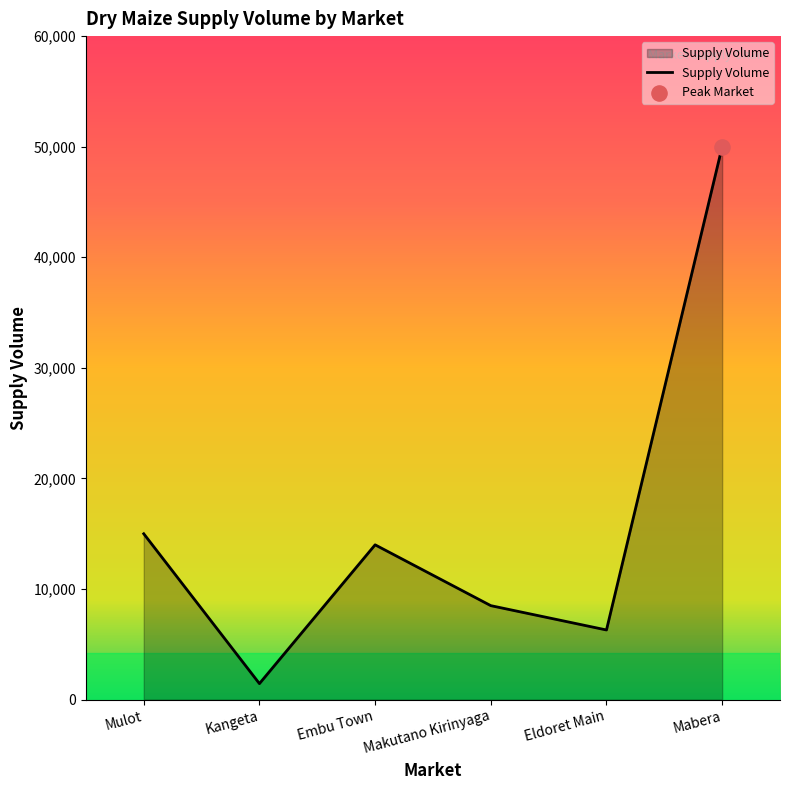

What is the change in value from Makutano Kirinyaga to Eldoret Main?

-2200